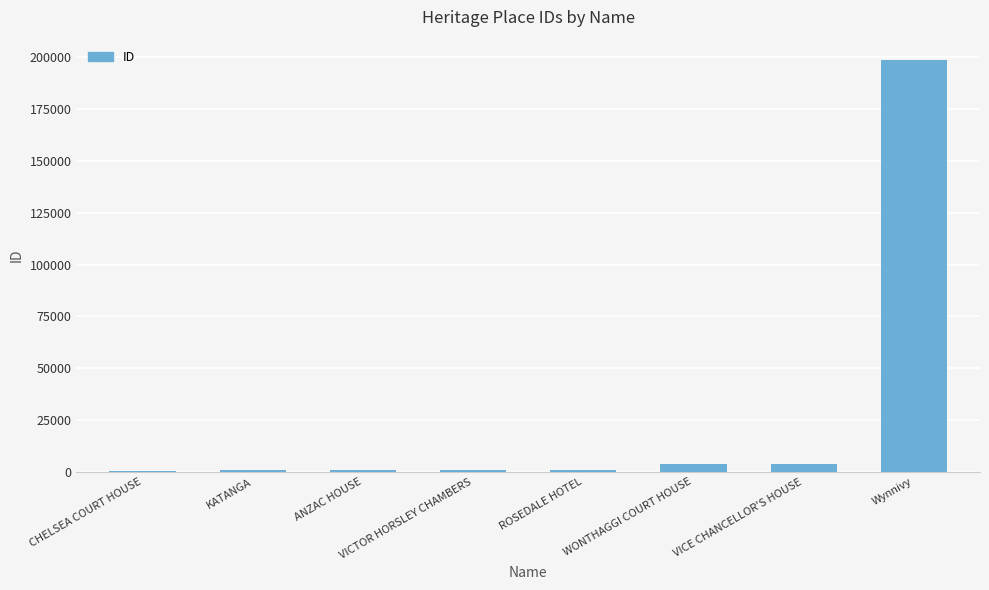

What is the maximum value shown in the chart?

198642